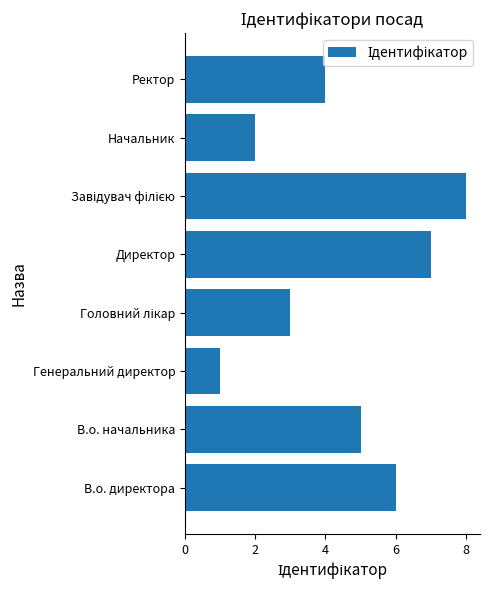

What is the sum of all values?

36